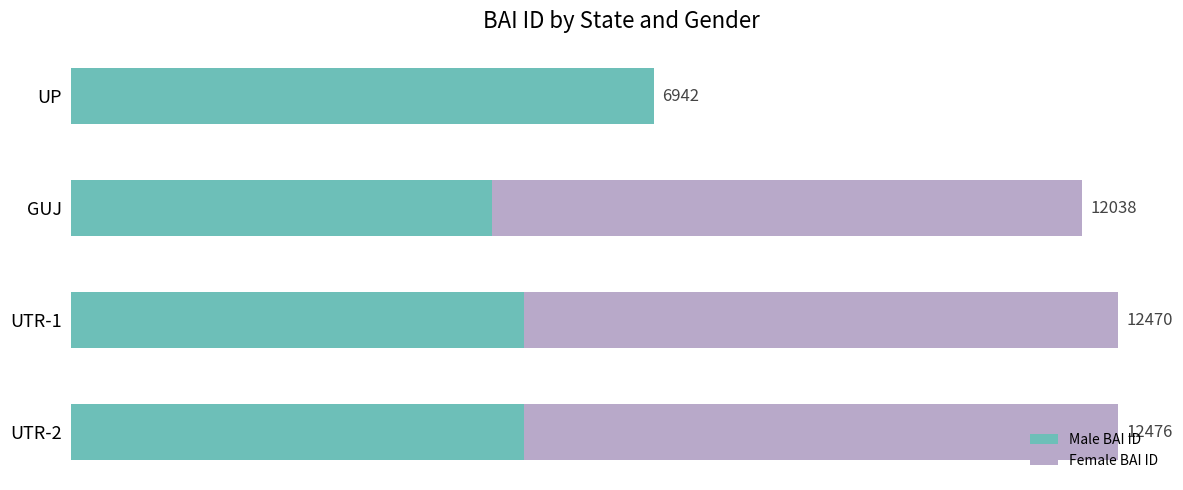

Which series has the largest total across all categories?

Male BAI ID